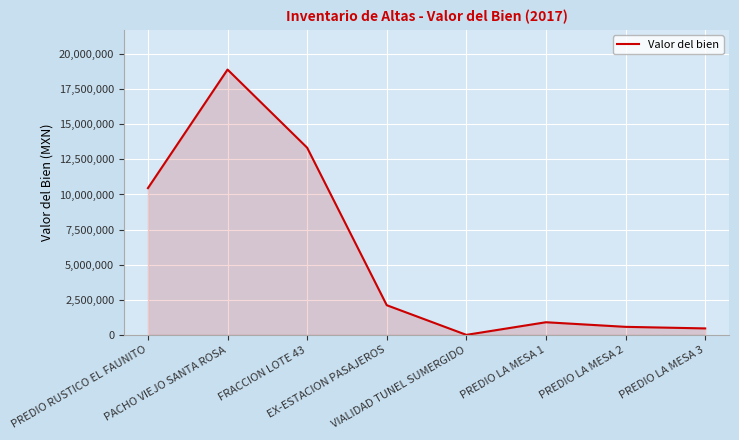

True or false: the data shows 5949634 at VIALIDAD TUNEL SUMERGIDO.

False